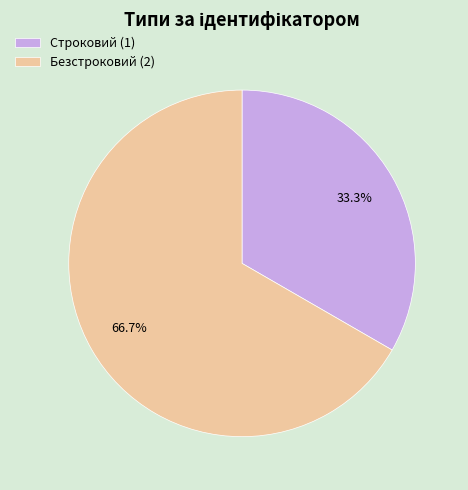

True or false: Безстроковий accounts for 67% of the total.

True